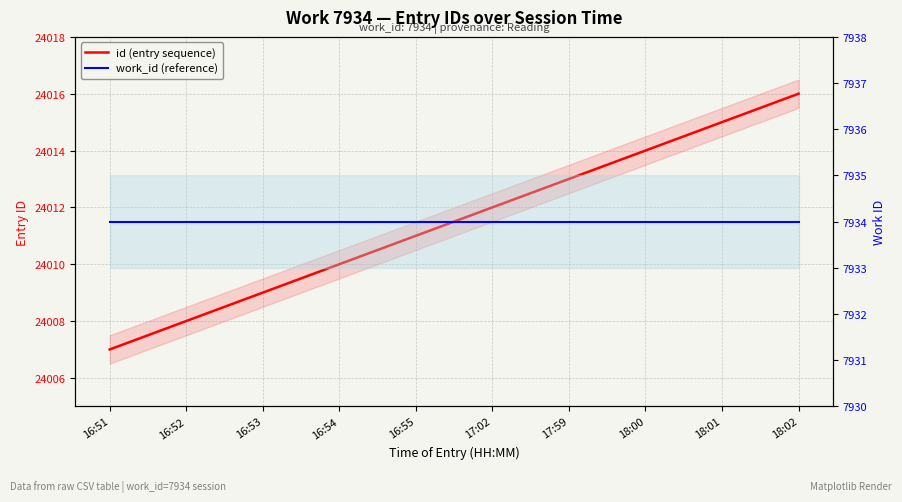

Is the value of id (entry sequence) at 16:54 greater than the value of work_id (reference) at 16:52?

Yes